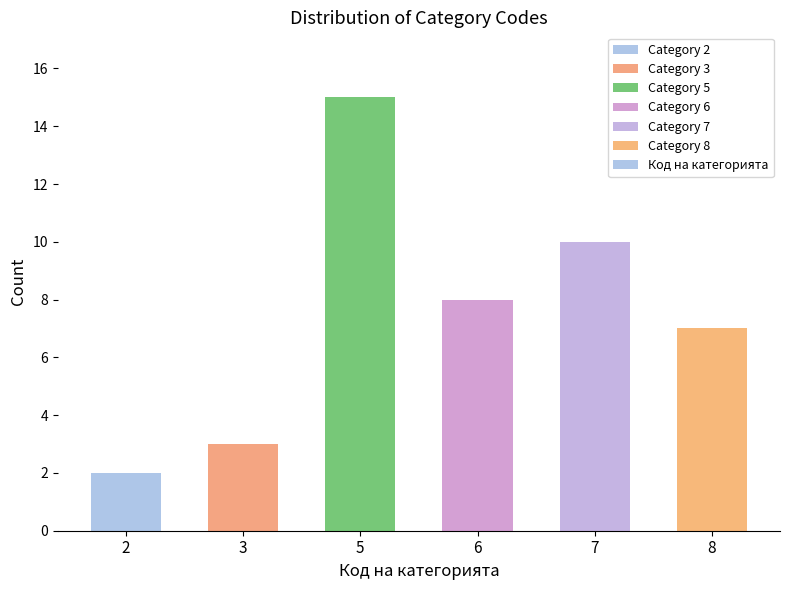

List the labels in order of value, smallest first.

2, 3, 8, 6, 7, 5